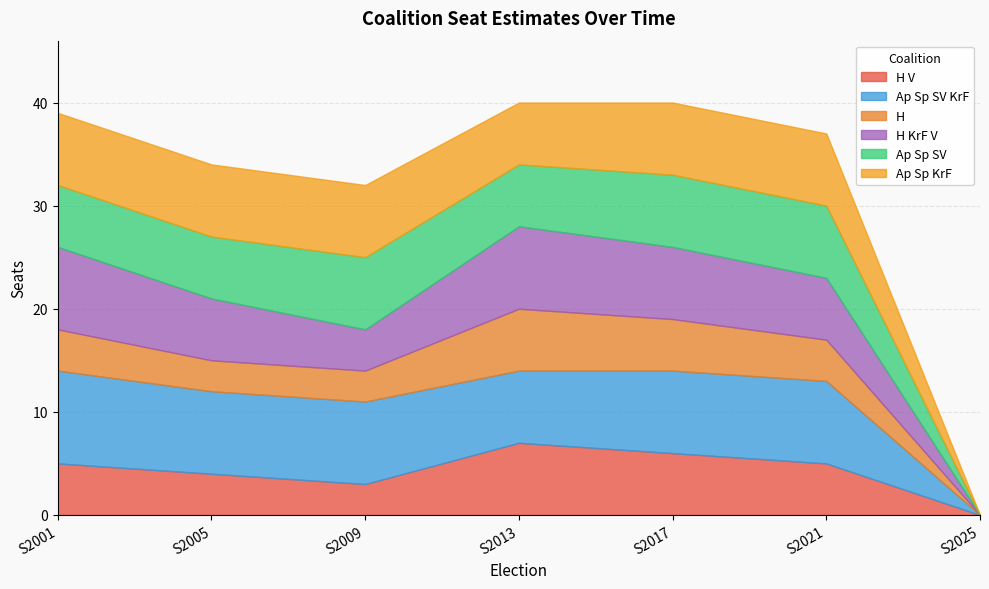

Between S2001 and S2025, which series saw the biggest shift?

Ap Sp SV KrF